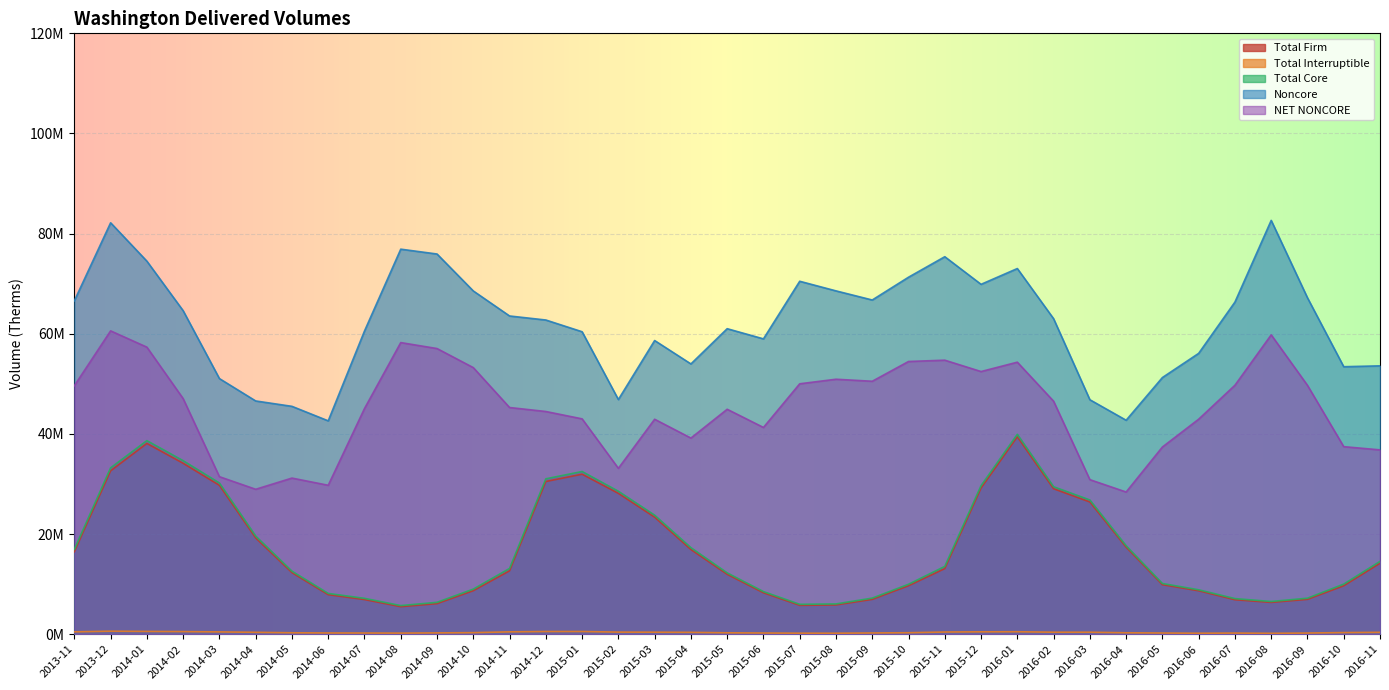

What is the lowest value of the Total Firm series?

5498677